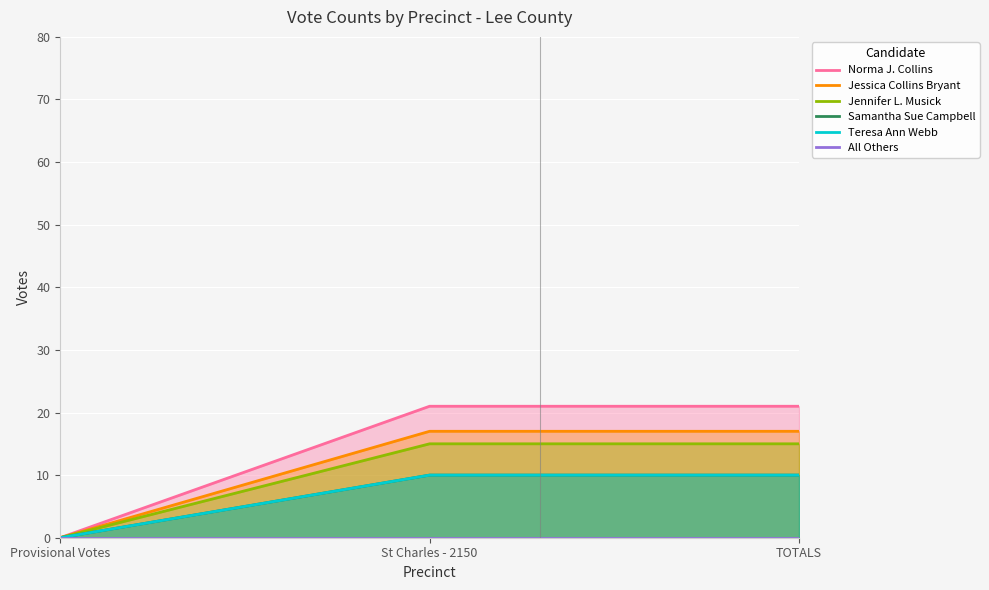

What is the label of the 1st point from the left?

Provisional Votes